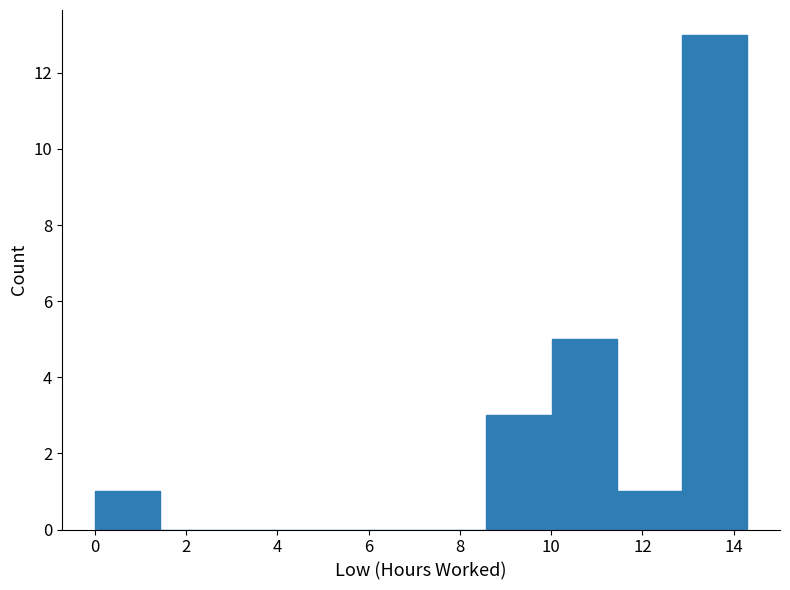

Which range on the x-axis has the tallest bar?

12.8 to 14.4